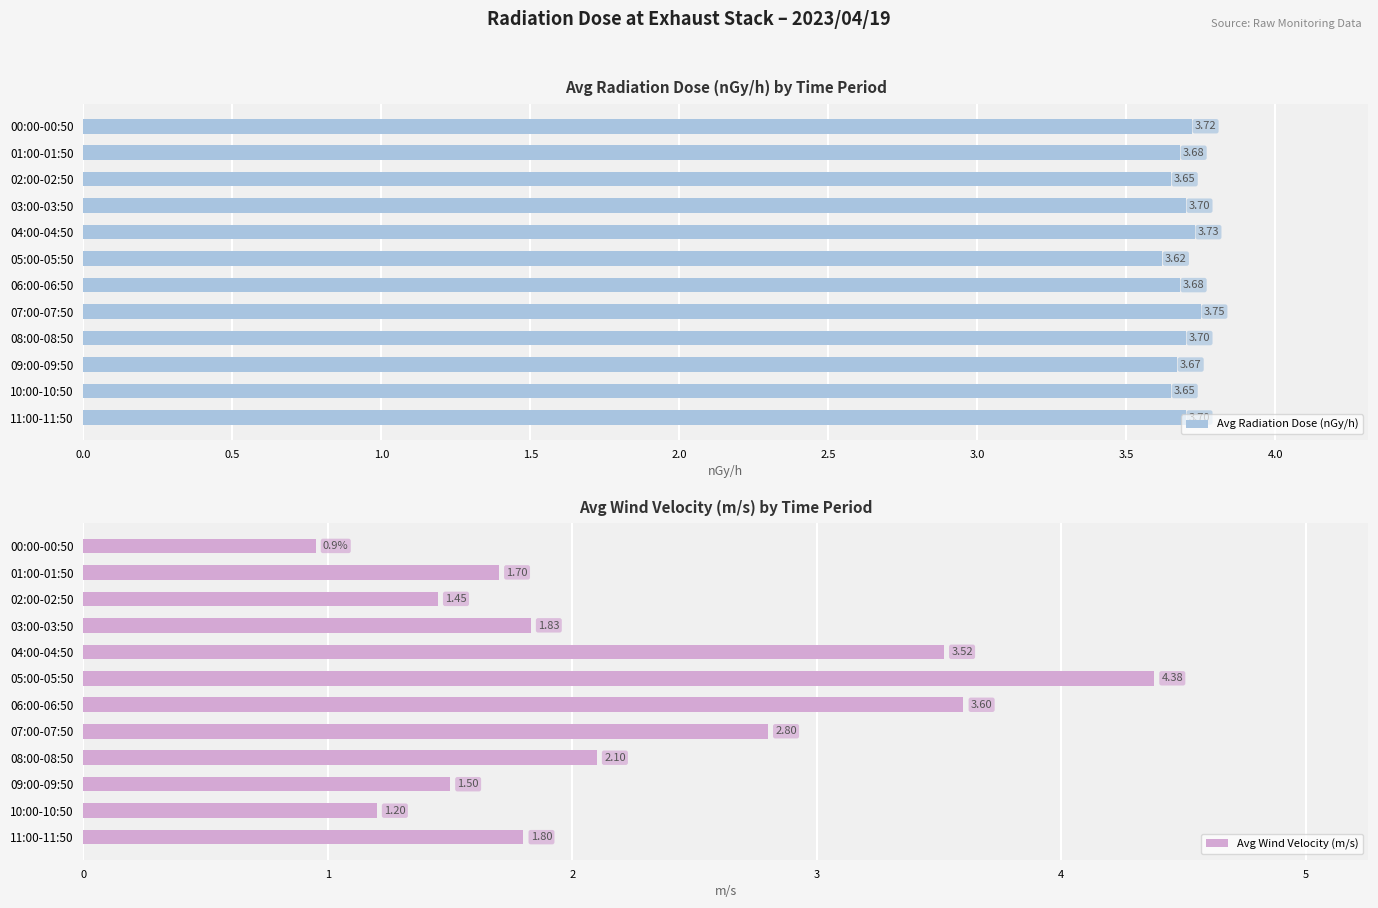

What is the sum of the Avg Radiation Dose (nGy/h) values at 00:00-00:50 and 10:00-10:50?

7.4